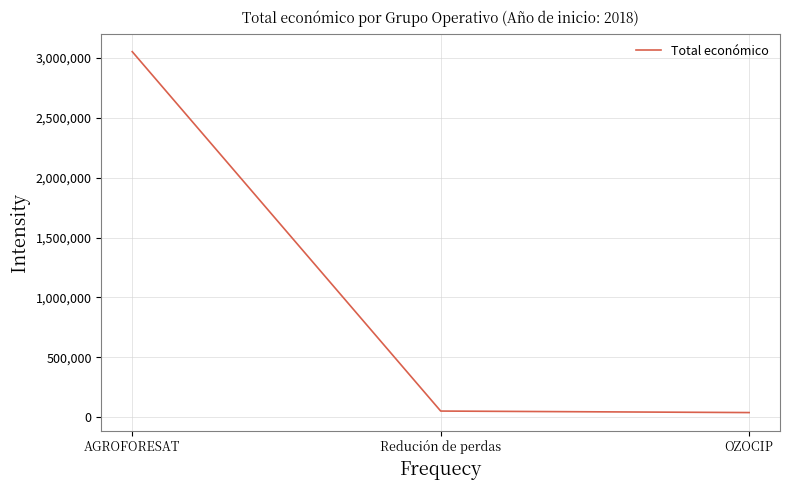

Which has a higher value, AGROFORESAT or Redución de perdas?

AGROFORESAT